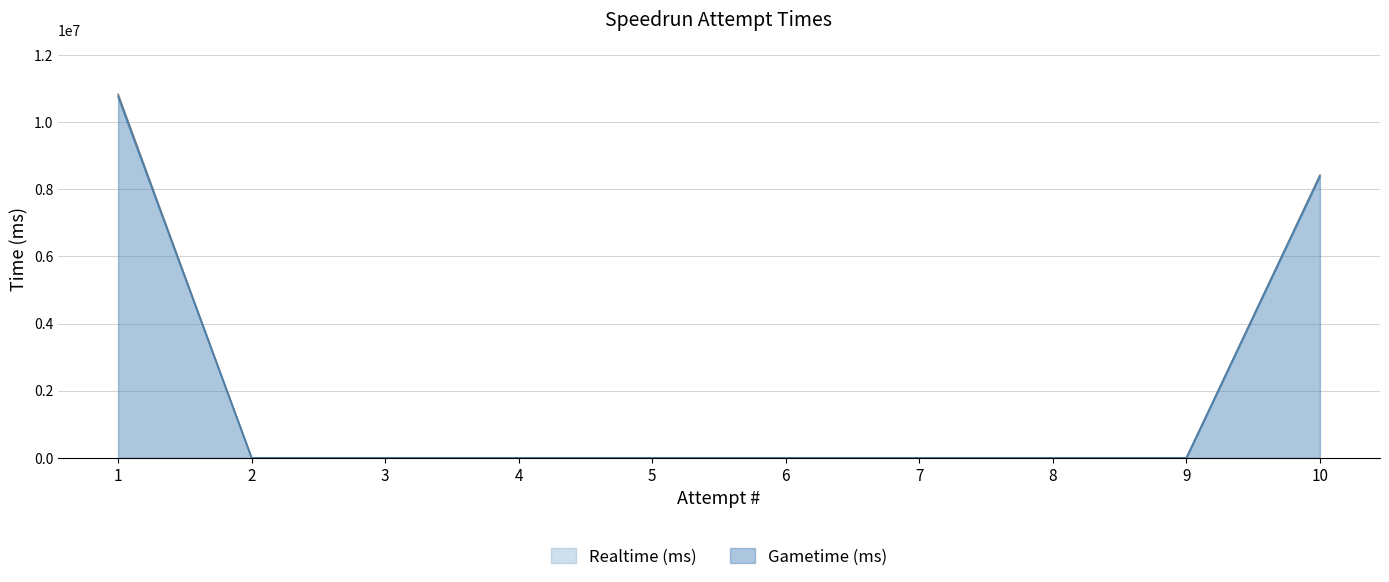

Which label corresponds to the smallest value in the chart?

2